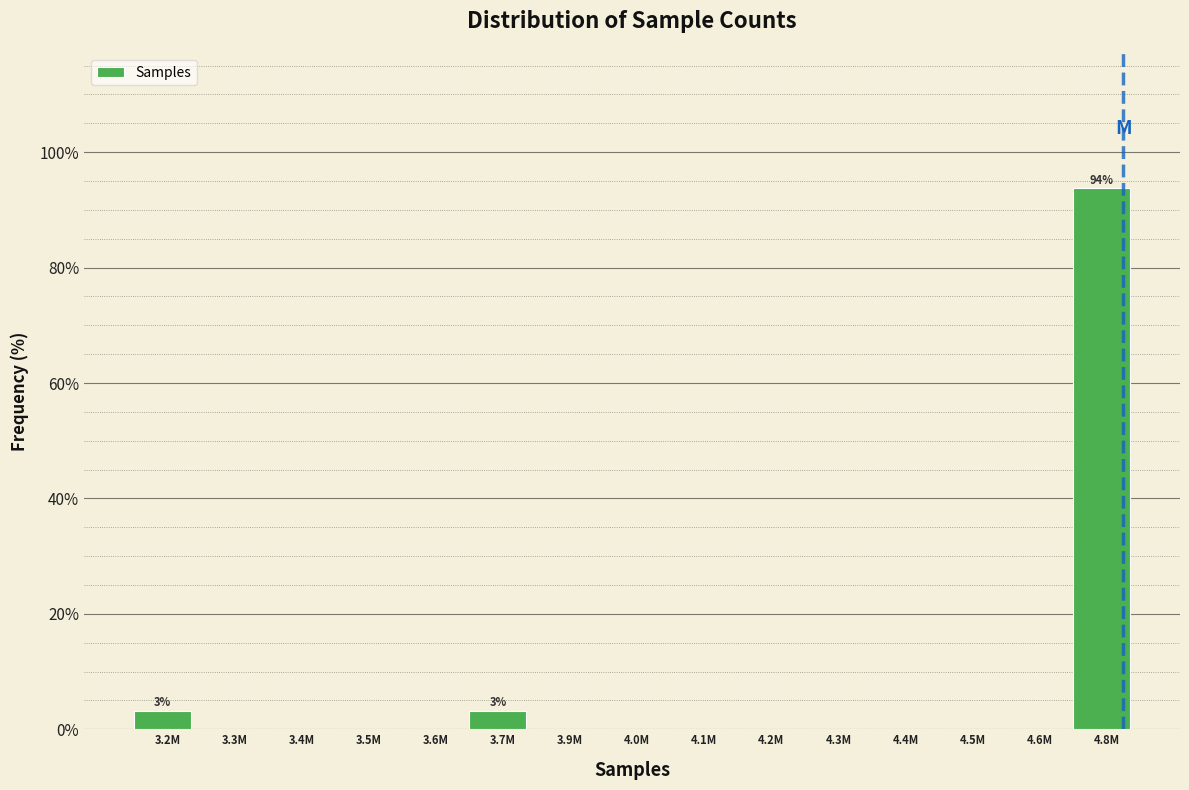

Reading right to left, what are all the values shown in this chart?

4.8M=93.8	4.6M=0.0	4.5M=0.0	4.4M=0.0	4.3M=0.0	4.2M=0.0	4.1M=0.0	4.0M=0.0	3.9M=0.0	3.7M=3.1	3.6M=0.0	3.5M=0.0	3.4M=0.0	3.3M=0.0	3.2M=3.1